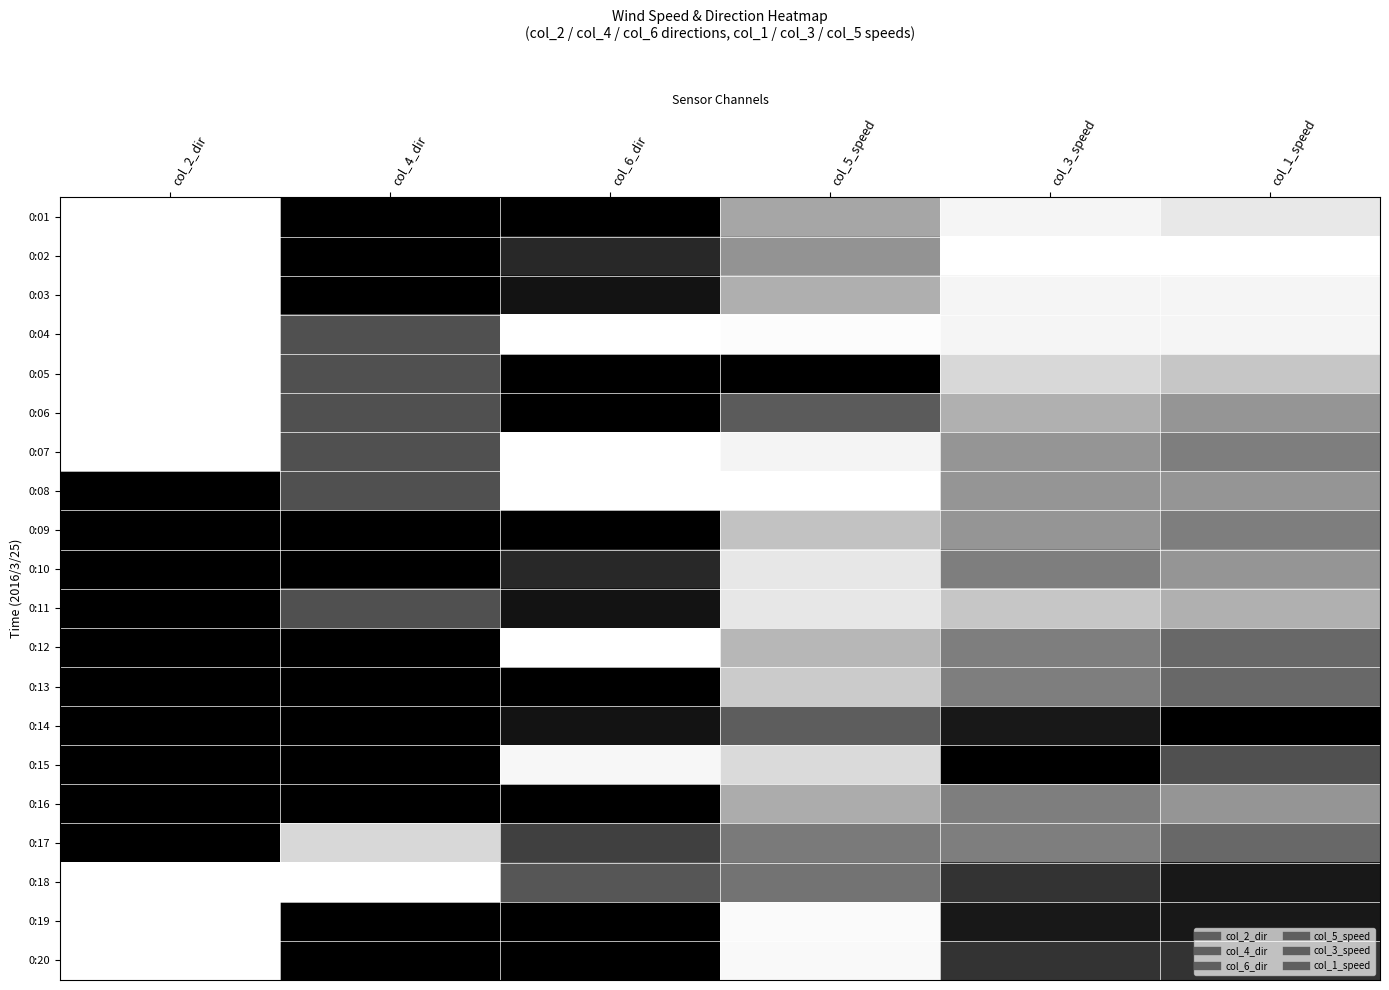

List the series in order of their peak value, highest first.

0:01, 0:02, 0:03, 0:05, 0:06, 0:08, 0:09, 0:10, 0:11, 0:12, 0:13, 0:14, 0:15, 0:16, 0:17, 0:19, 0:20, 0:18, 0:04, 0:07